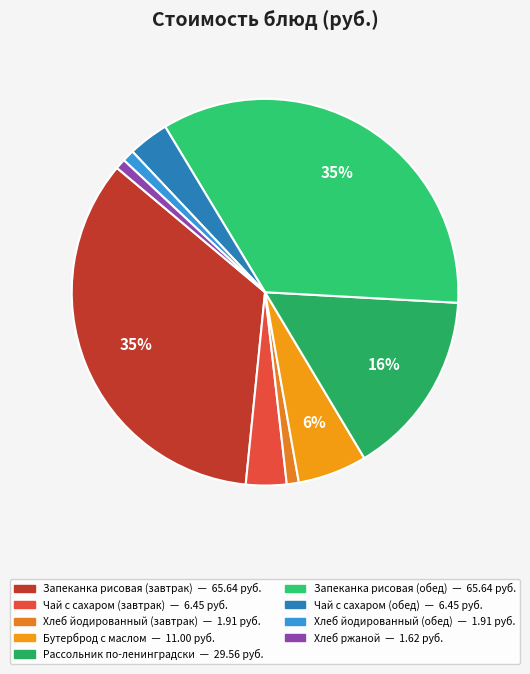

Does any single category account for the majority?

No